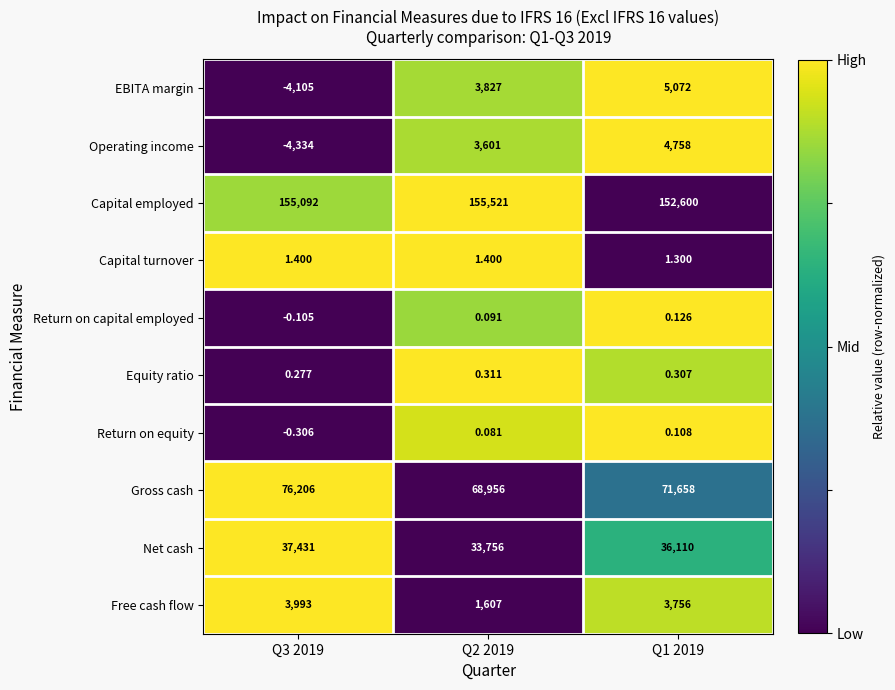

Count the number of categories in the chart.

3